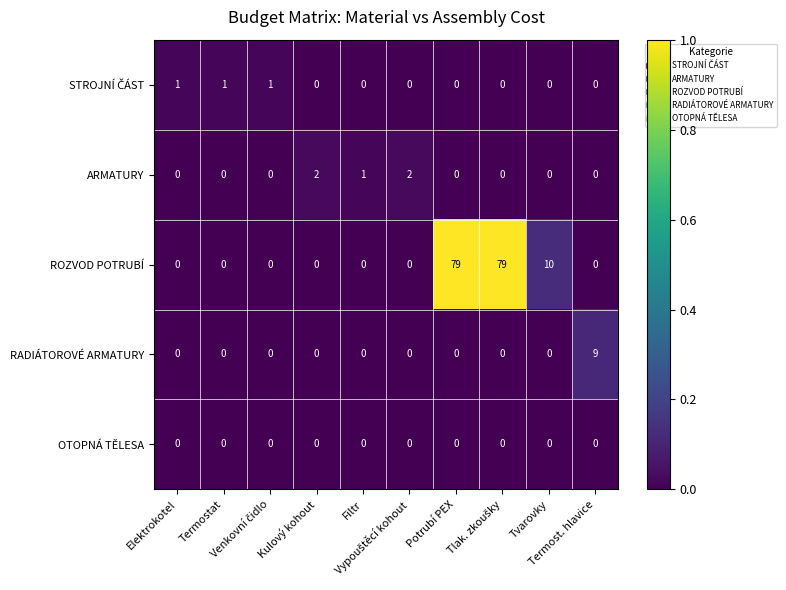

How many data points does each series have?

10